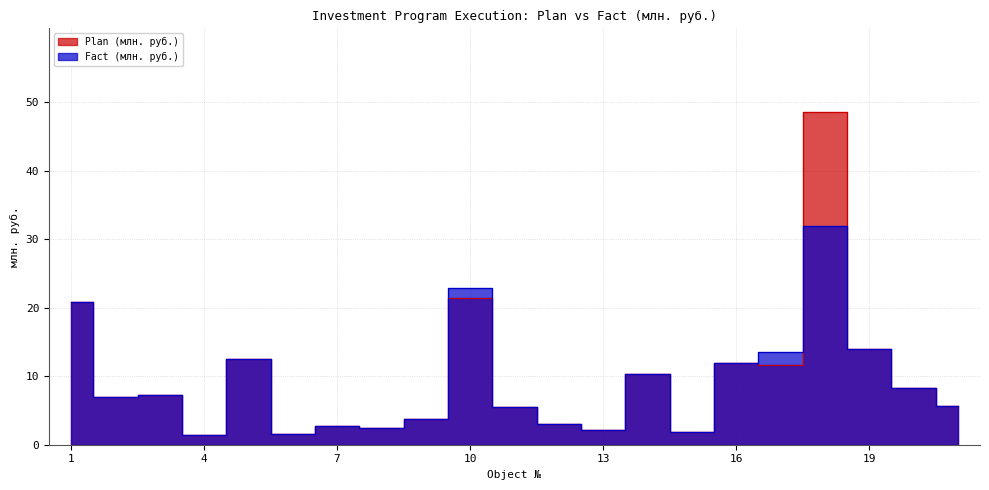

After their last crossing, which series has the higher values: Plan (млн. руб.) or Fact (млн. руб.)?

Plan (млн. руб.)